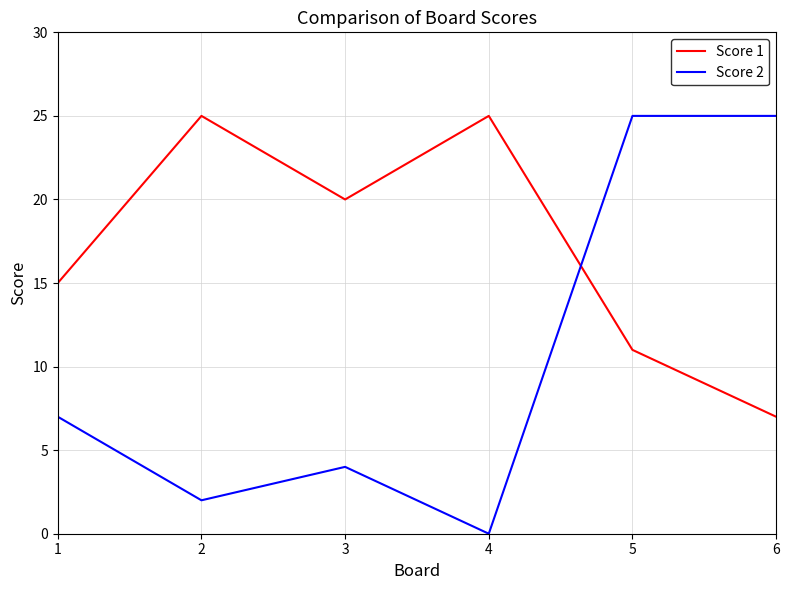

Does the chart have visible grid lines?

Yes